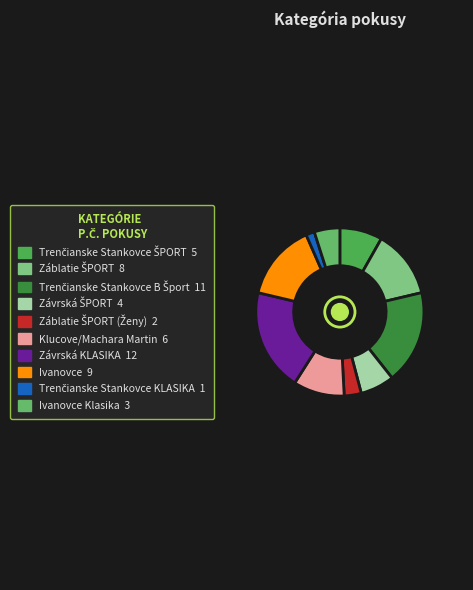

How many slices are in this pie chart?

10